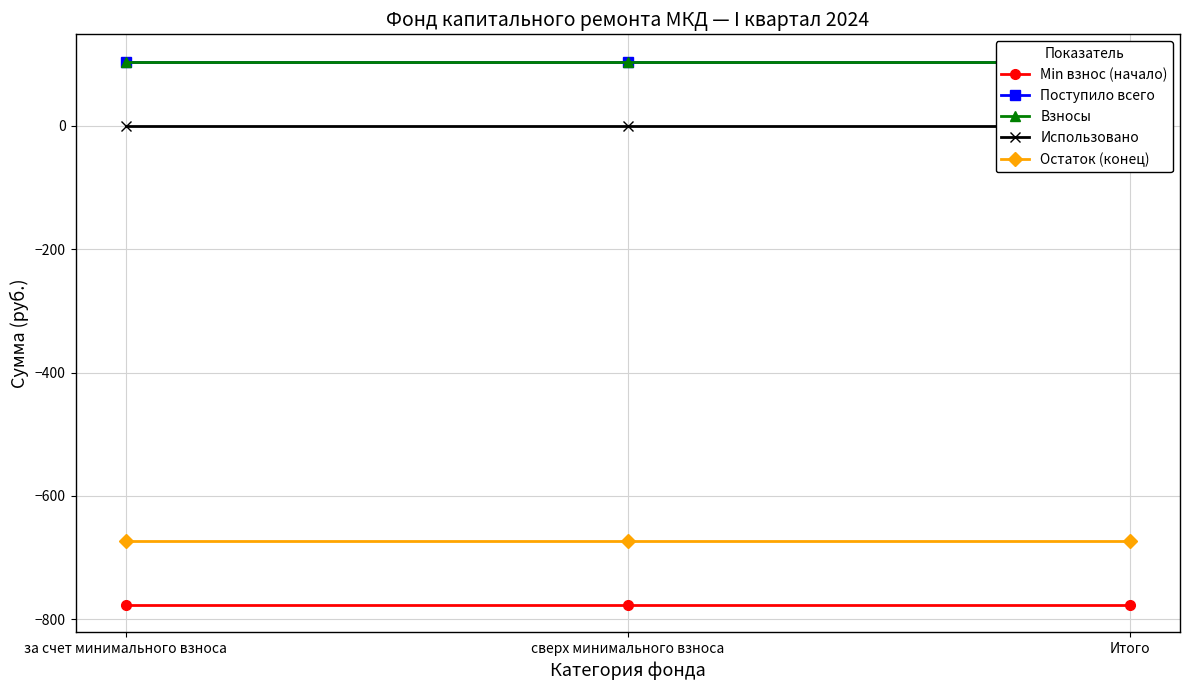

What is the average value of the Взносы series?

104.0